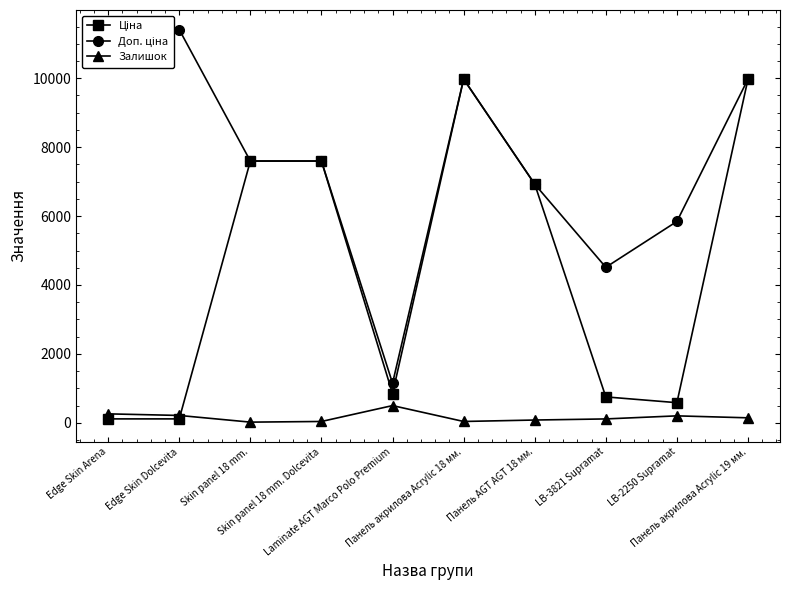

At which label does Залишок first exceed 145?

Edge Skin Arena